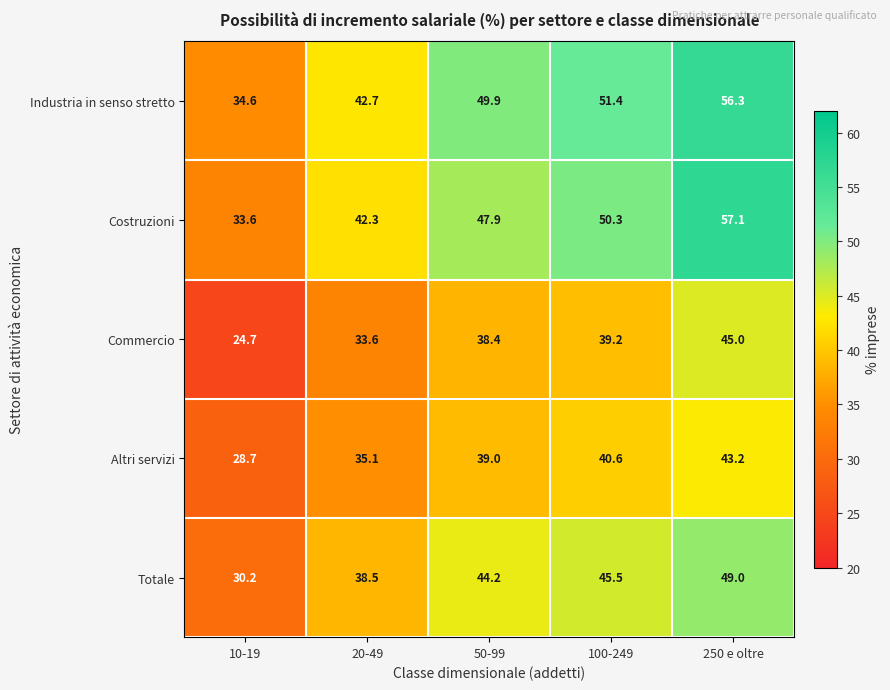

Where does the Totale series first go above 44?

50-99